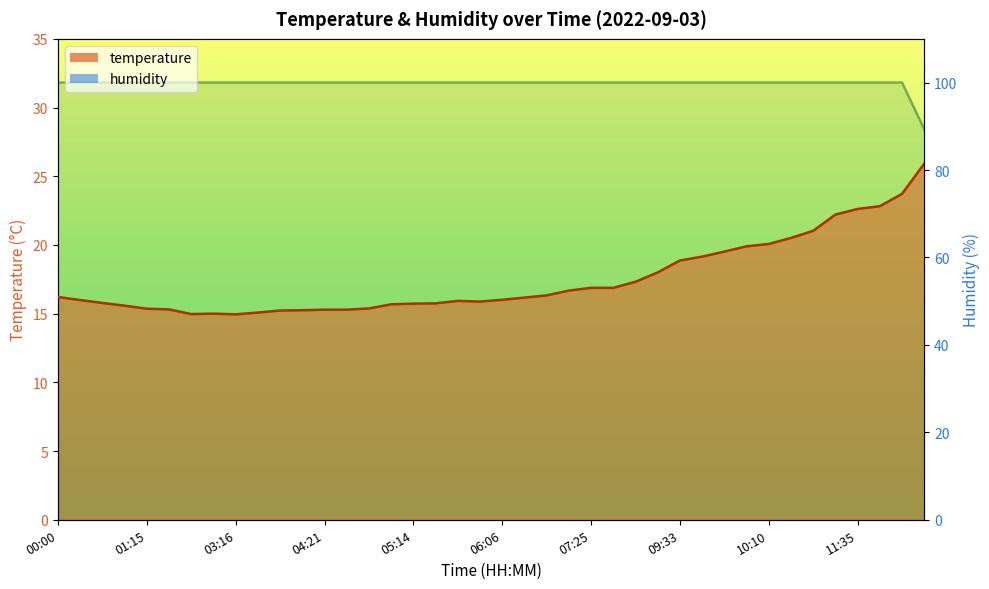

At 00:53, list the series in order from largest to smallest.

humidity, temperature